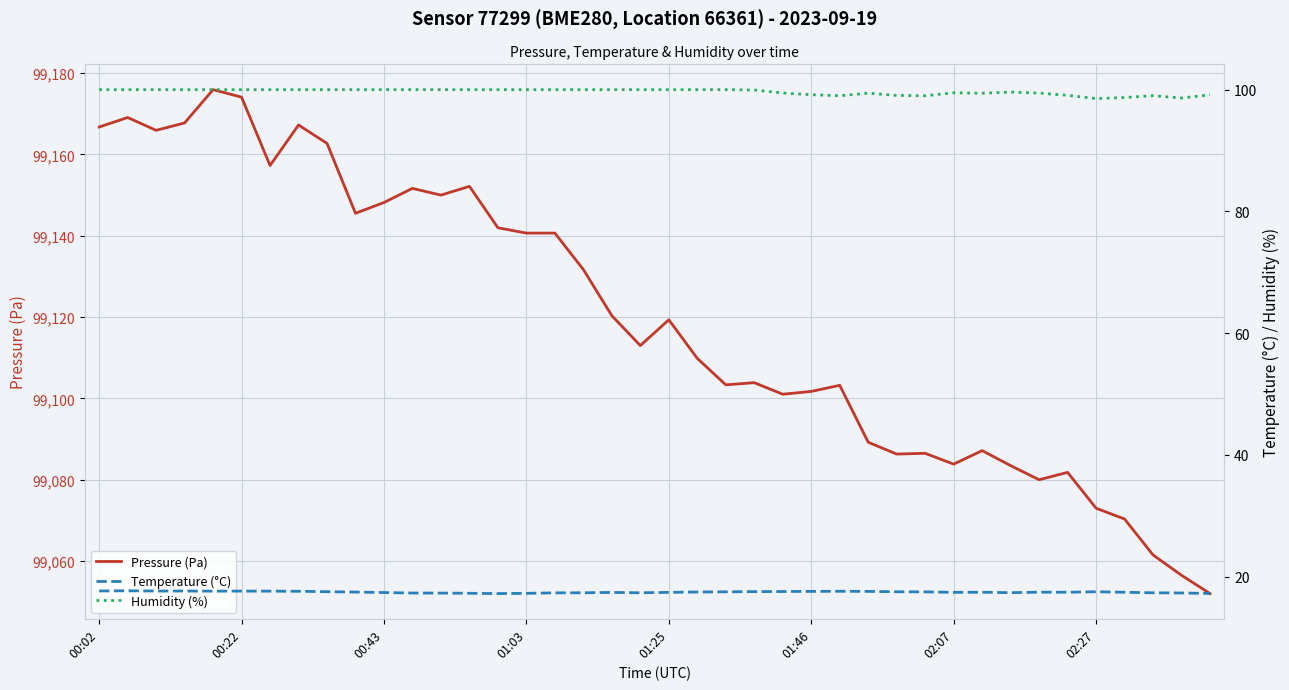

At how many categories does at least one series exceed 95823?

40